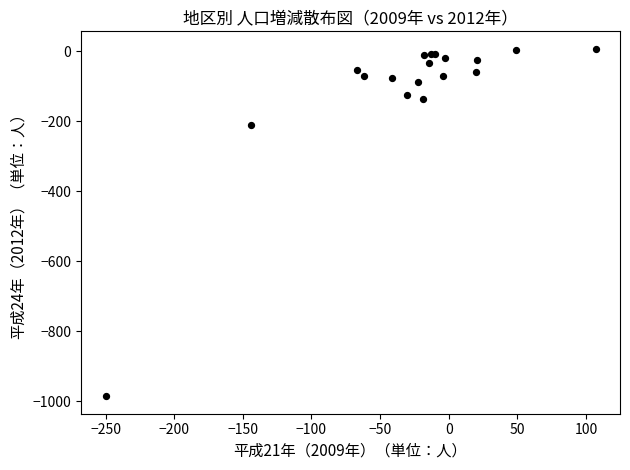

What Y value in the scatter plot is closest to -489?

-212